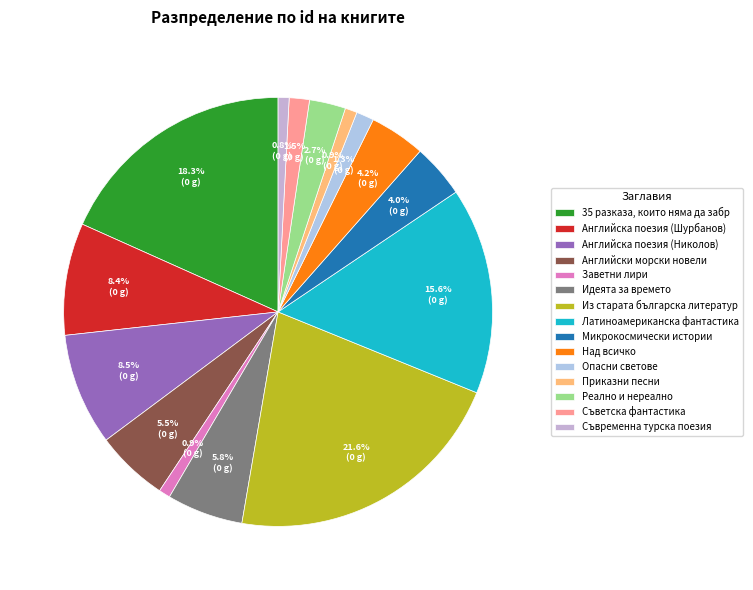

Count the number of slices in the pie.

15